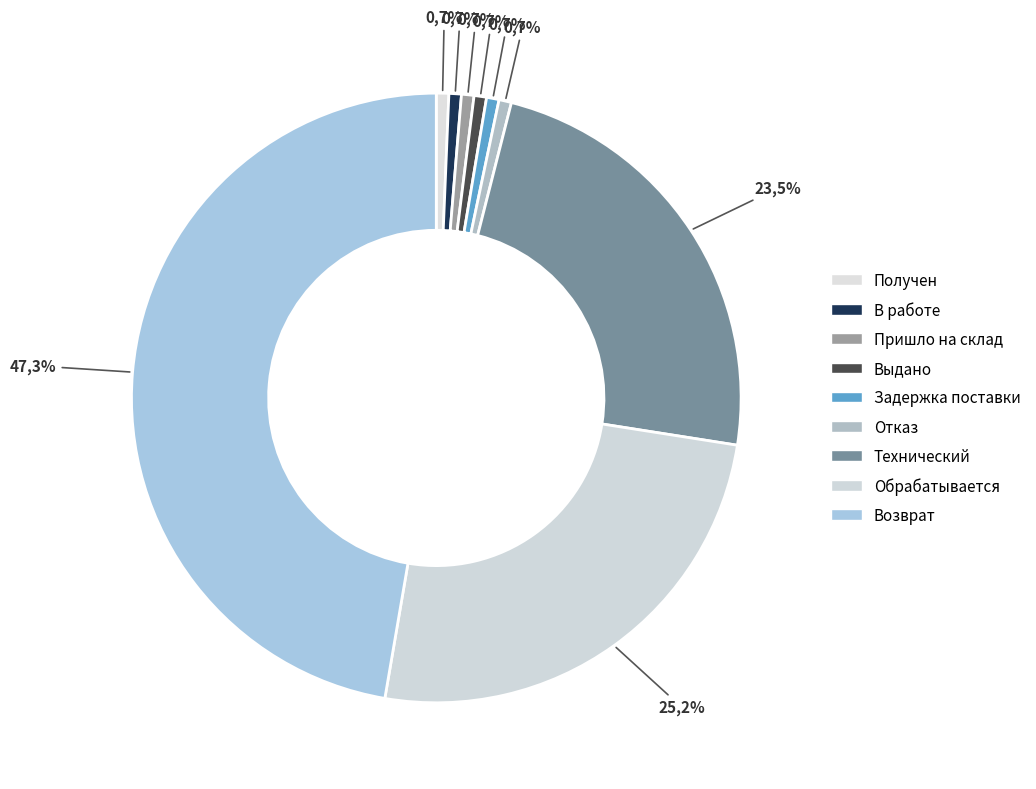

Is there a majority slice in this chart?

No